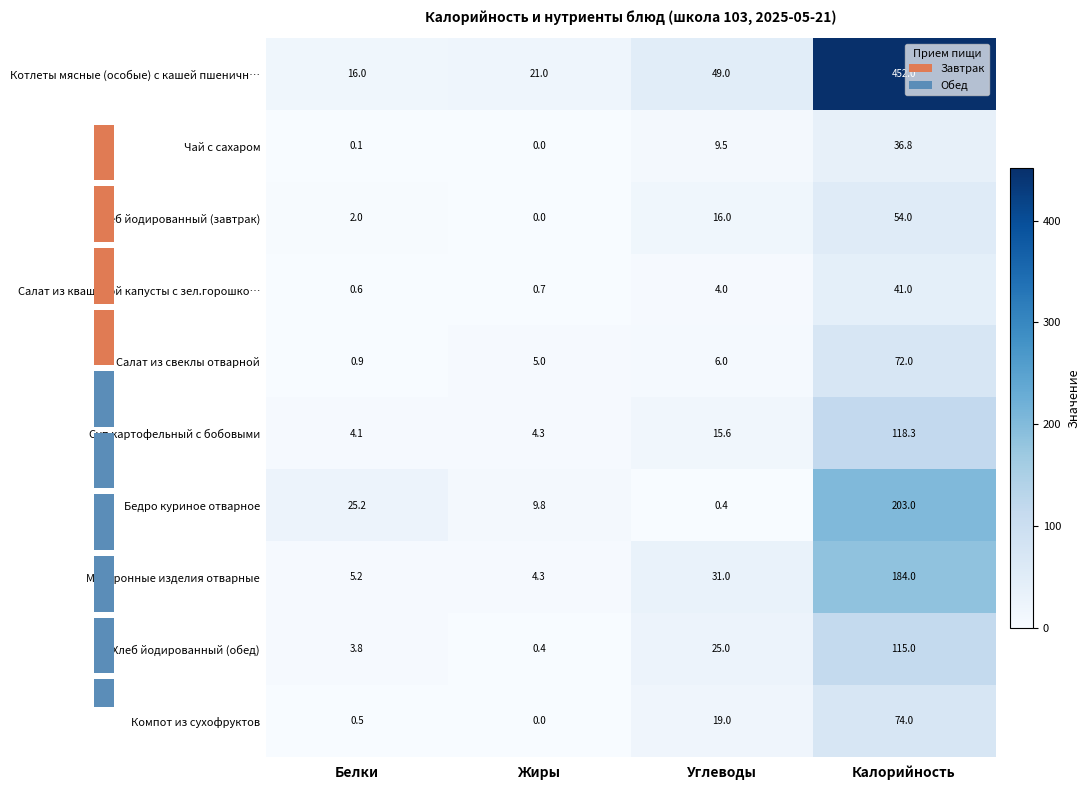

What is the sum of all Салат из свеклы отварной values?

83.9